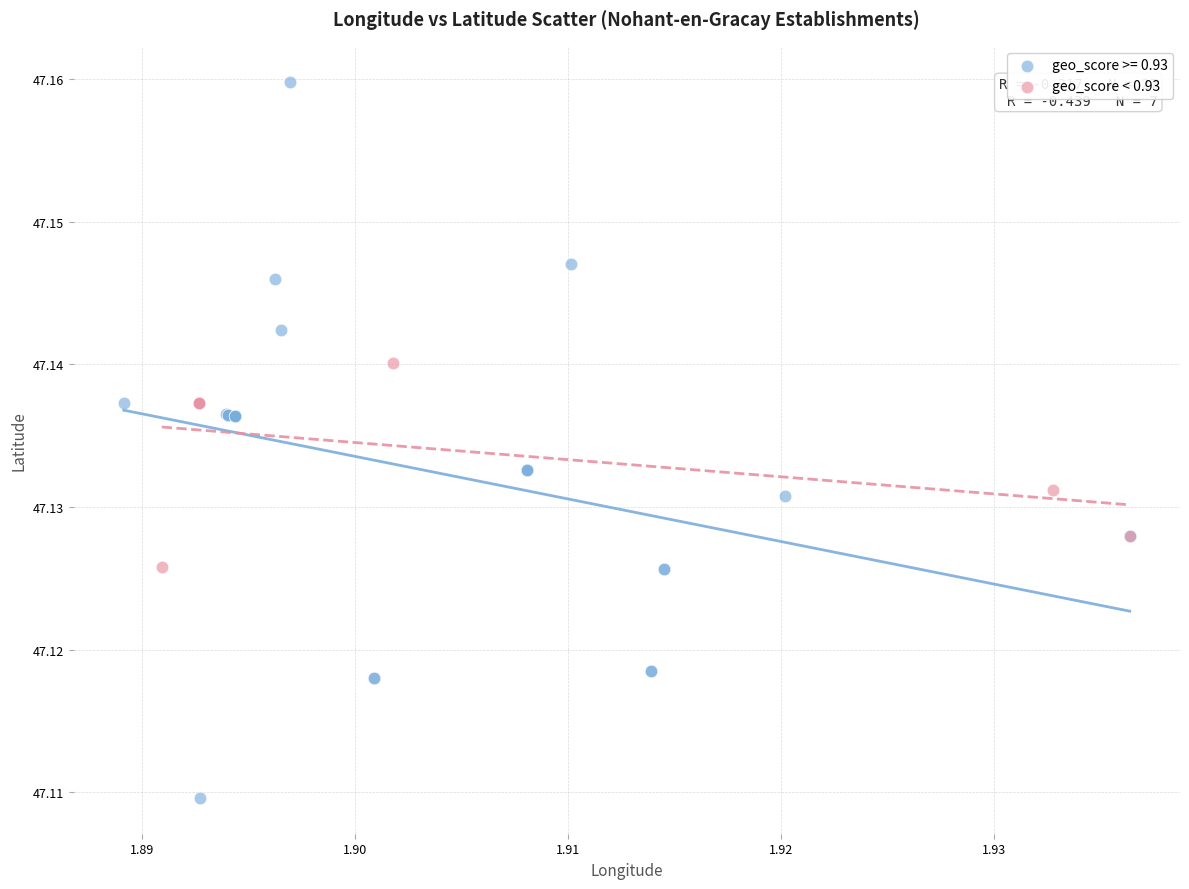

Which series has the widest spread of Y values?

geo_score >= 0.93